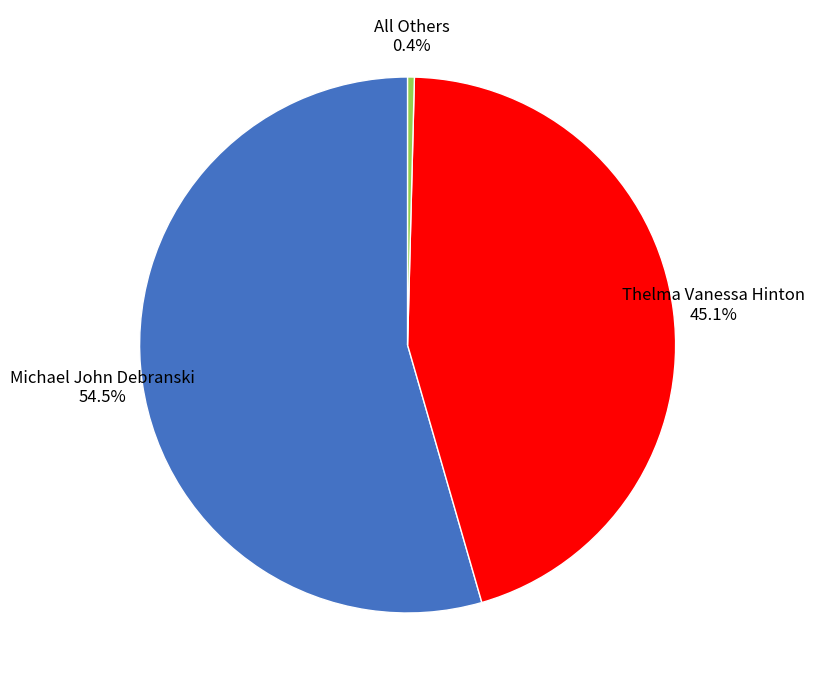

Is there a majority slice in this chart?

Yes